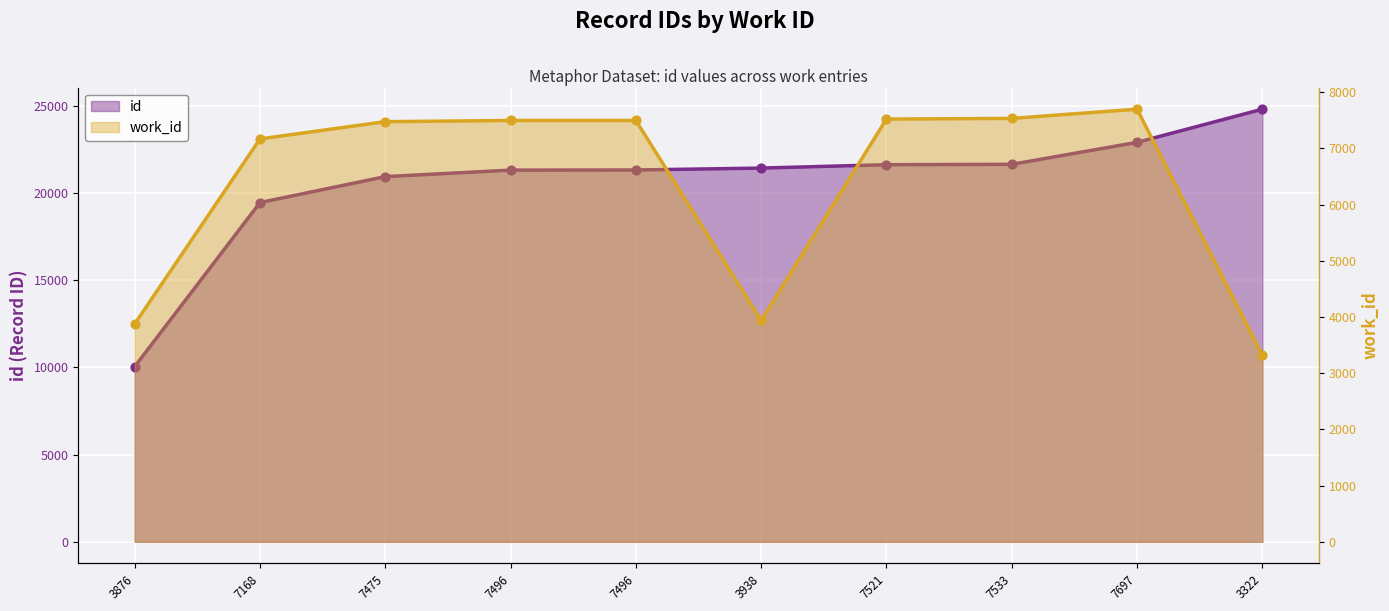

Which series has the widest spread of Y values?

id